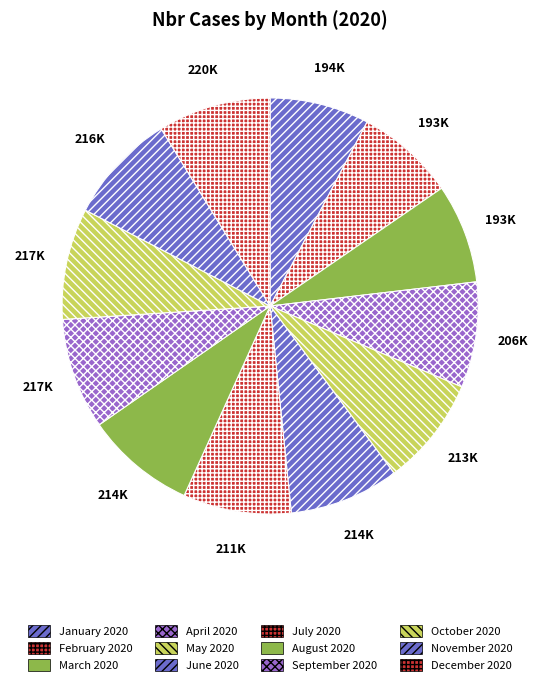

Is there a majority slice in this chart?

No